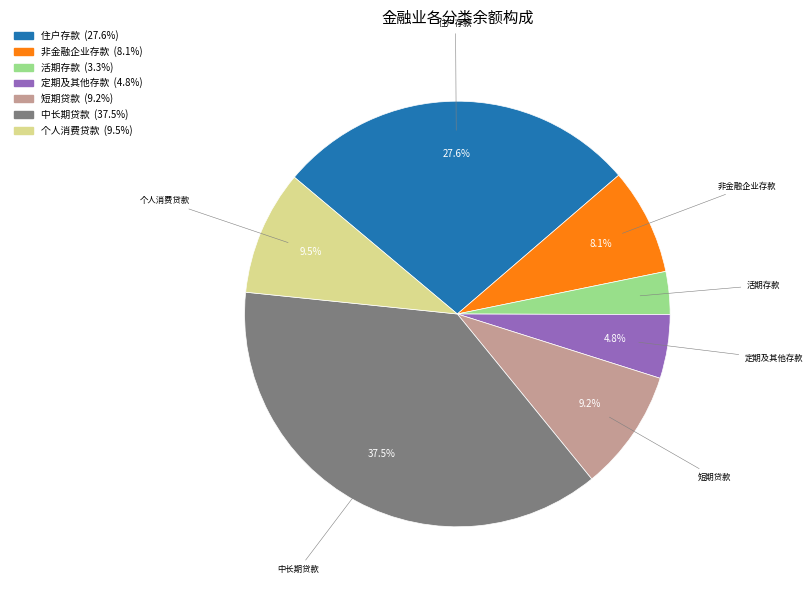

Combined, what portion of the pie is 短期贷款 and 非金融企业存款?

17.3%